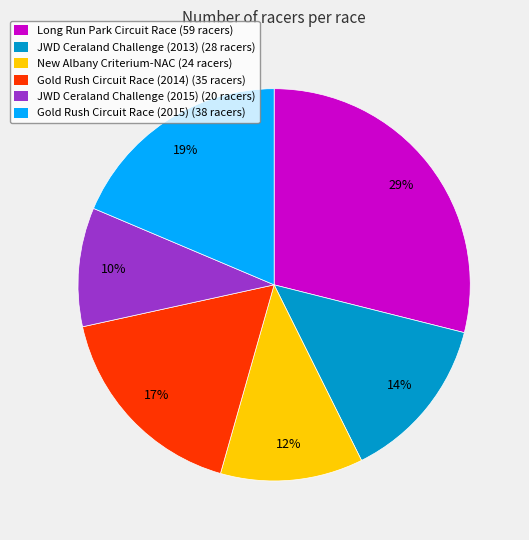

Combined, do Gold Rush Circuit Race (2015) (38 racers) and JWD Ceraland Challenge (2013) (28 racers) account for over 50%?

No